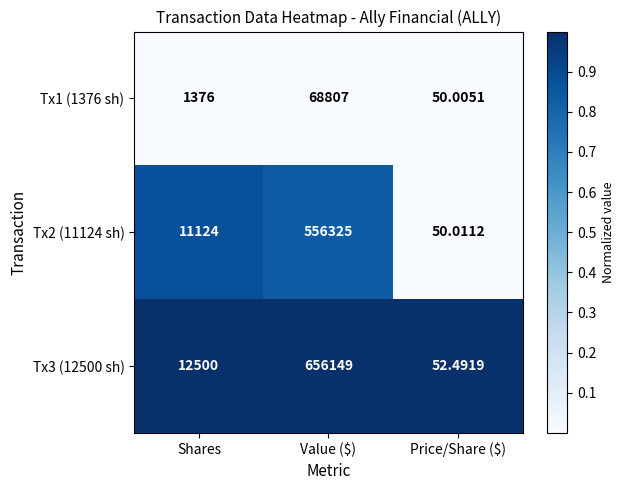

How many distinct data groups are displayed?

3